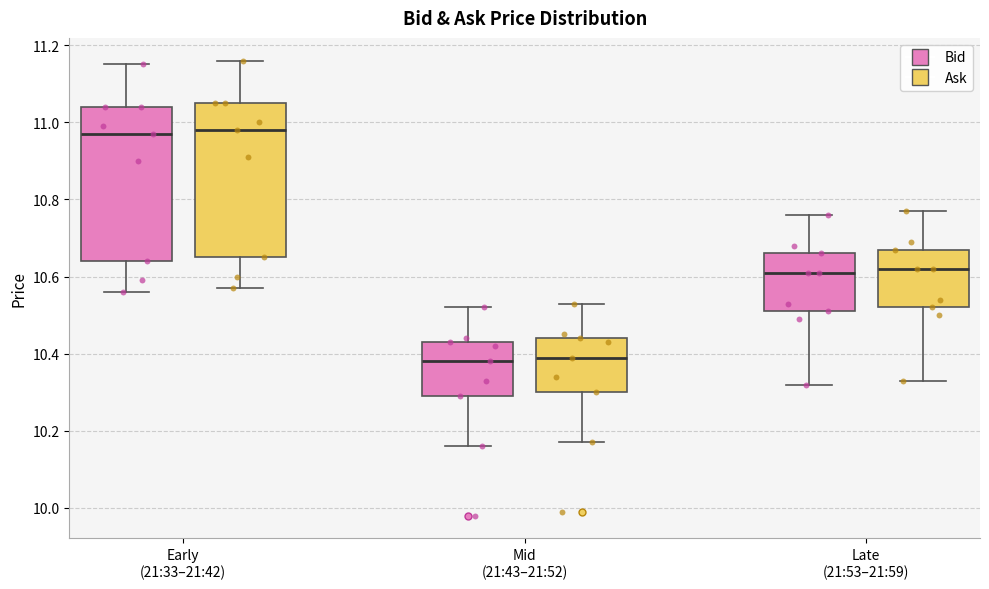

Reading left to right, read every box against the y-axis: the position of its median line, the range the box covers, and the ends of its whiskers. The values are not printed on the chart, so give them approximately, as read against the axis.

Early (21:33–21:42) (Bid): median 10.98, box 10.64 to 11.04, whiskers 10.56 to 11.16
Early (21:33–21:42) (Ask): median 10.98, box 10.66 to 11.06, whiskers 10.58 to 11.16
Mid (21:43–21:52) (Bid): median 10.38, box 10.30 to 10.44, whiskers 10.16 to 10.52
Mid (21:43–21:52) (Ask): median 10.40, box 10.30 to 10.44, whiskers 10.18 to 10.54
Late (21:53–21:59) (Bid): median 10.62, box 10.52 to 10.66, whiskers 10.32 to 10.76
Late (21:53–21:59) (Ask): median 10.62, box 10.52 to 10.68, whiskers 10.34 to 10.78